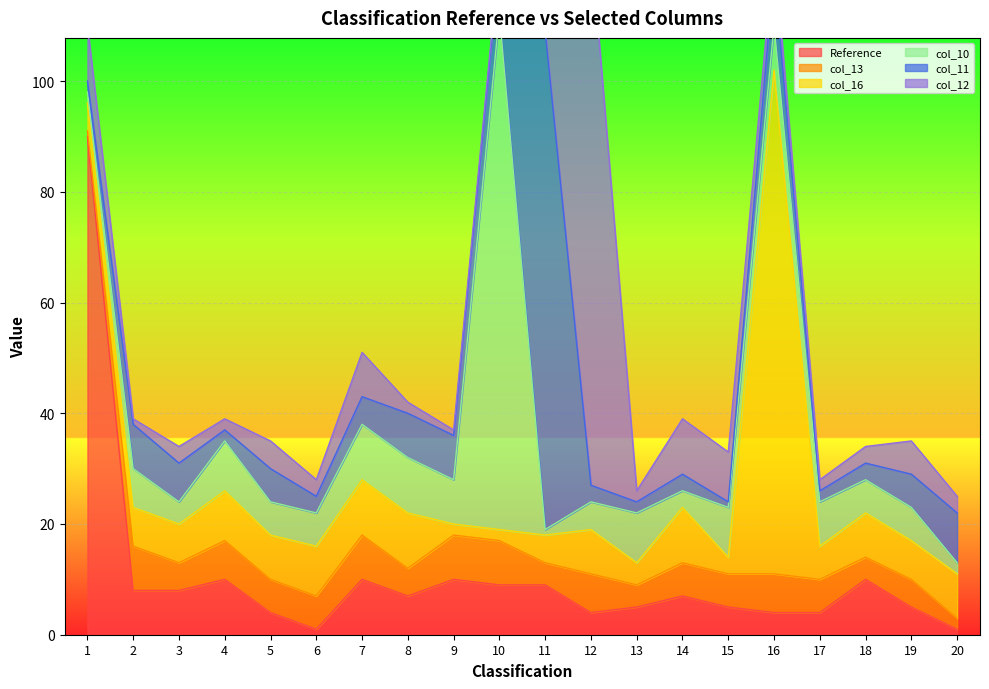

Reading left to right, transcribe all the data shown in this chart.

Reference: 1=90	2=8	3=8	4=10	5=4	6=1	7=10	8=7	9=10	10=9	11=9	12=4	13=5	14=7	15=5	16=4	17=4	18=10	19=5	20=1
col_13: 1=1	2=8	3=5	4=7	5=6	6=6	7=8	8=5	9=8	10=8	11=4	12=7	13=4	14=6	15=6	16=7	17=6	18=4	19=5	20=2
col_16: 1=5	2=7	3=7	4=9	5=8	6=9	7=10	8=10	9=2	10=2	11=5	12=8	13=4	14=10	15=3	16=91	17=6	18=8	19=7	20=8
col_10: 1=2	2=7	3=4	4=9	5=6	6=6	7=10	8=10	9=8	10=93	11=1	12=5	13=9	14=3	15=9	16=8	17=8	18=6	19=6	20=2
col_11: 1=2	2=8	3=7	4=2	5=6	6=3	7=5	8=8	9=8	10=10	11=90	12=3	13=2	14=3	15=1	16=10	17=2	18=3	19=6	20=9
col_12: 1=10	2=1	3=3	4=2	5=5	6=3	7=8	8=2	9=1	10=1	11=7	12=98	13=2	14=10	15=9	16=4	17=2	18=3	19=6	20=3